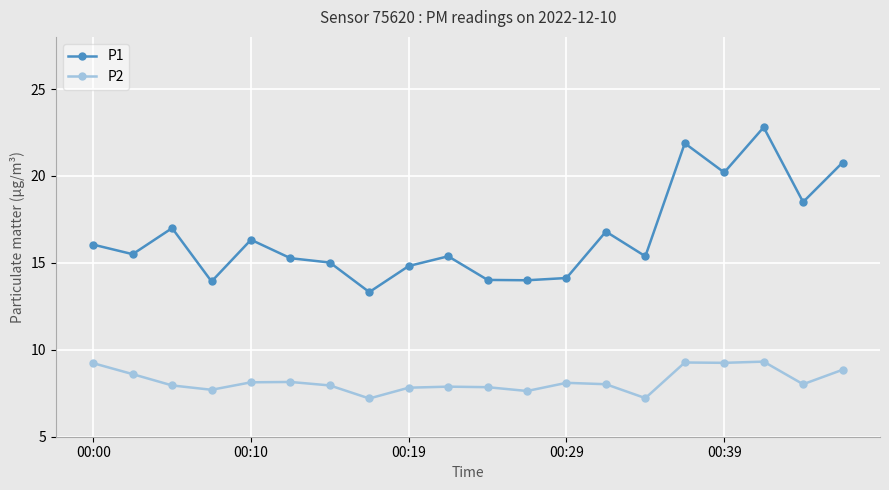

At how many categories does at least one series exceed 22?

1